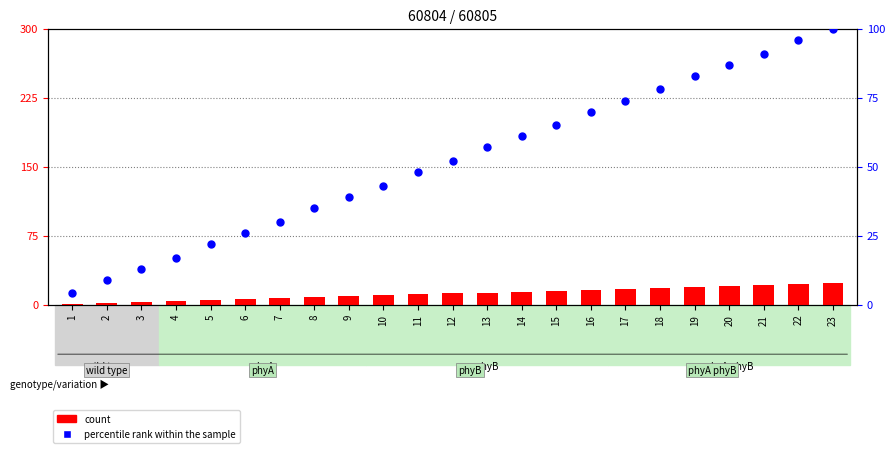

At which category is the sum across all series the highest?

23